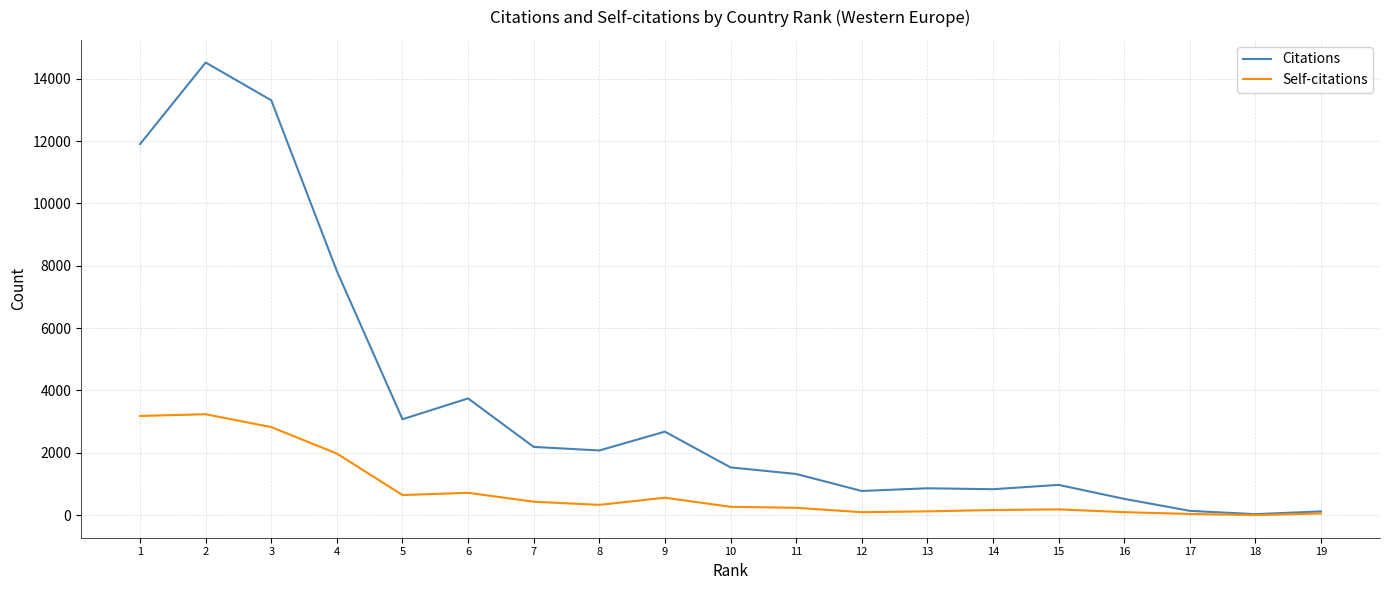

At how many categories does at least one series exceed 7932?

3